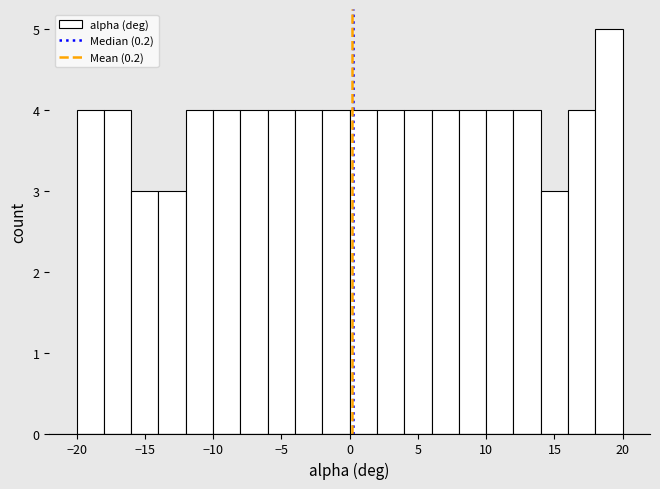

Reading left to right, transcribe this chart: for each bar, give the range it covers on the x-axis and its height. The values are not printed on the chart, so give them approximately, as read against the axis.

-20 to -18: 4
-18 to -16: 4
-16 to -14: 3
-14 to -12: 3
-12 to -10: 4
-10 to -8: 4
-8 to -6: 4
-6 to -4: 4
-4 to -2: 4
-2 to 0: 4
0 to 2: 4
2 to 4: 4
4 to 6: 4
6 to 8: 4
8 to 10: 4
10 to 12: 4
12 to 14: 4
14 to 16: 3
16 to 18: 4
18 to 20: 5